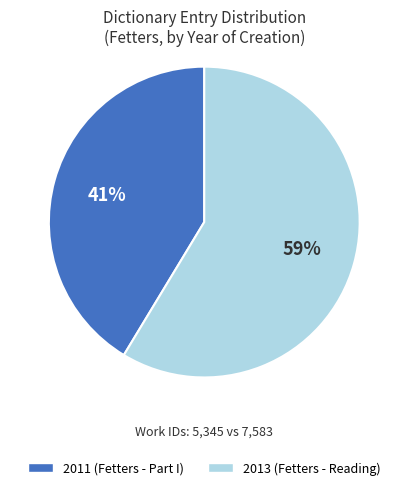

To the nearest percent, what is the combined percentage of 2011 (Fetters - Part I) and 2013 (Fetters - Reading)?

100%